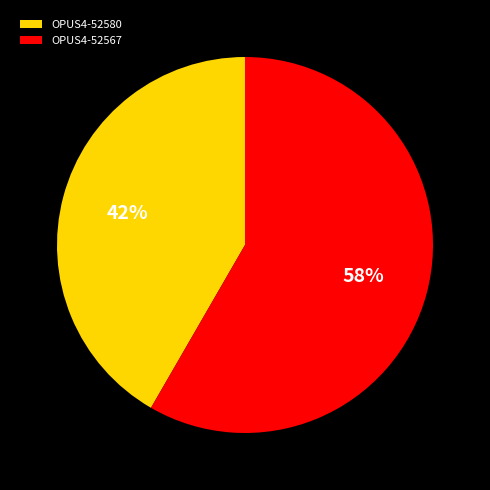

Which category has the smallest portion of the pie?

OPUS4-52580